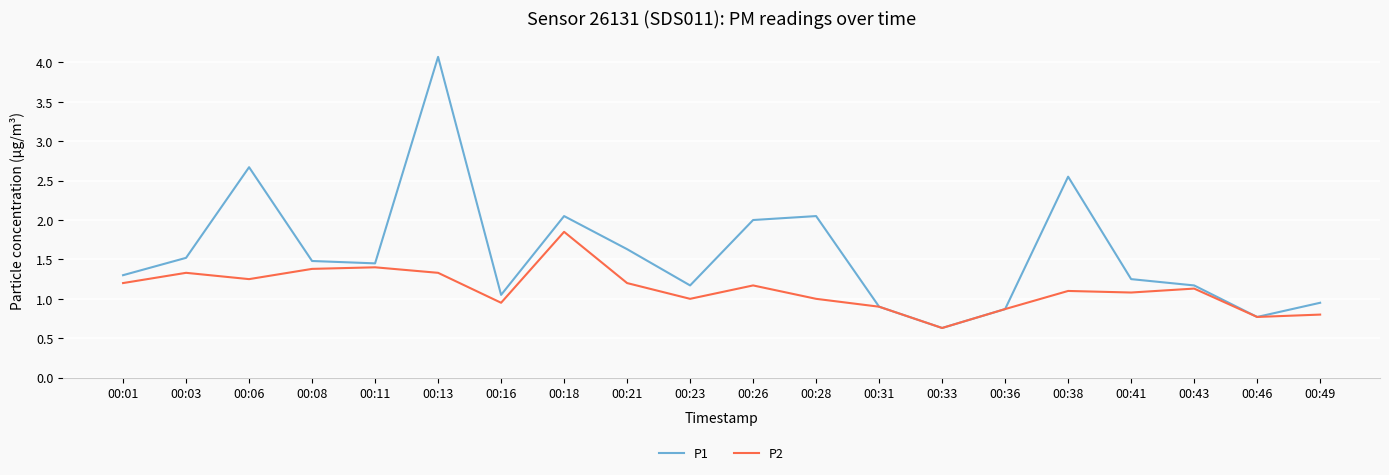

Which label corresponds to the smallest value in the chart?

00:33